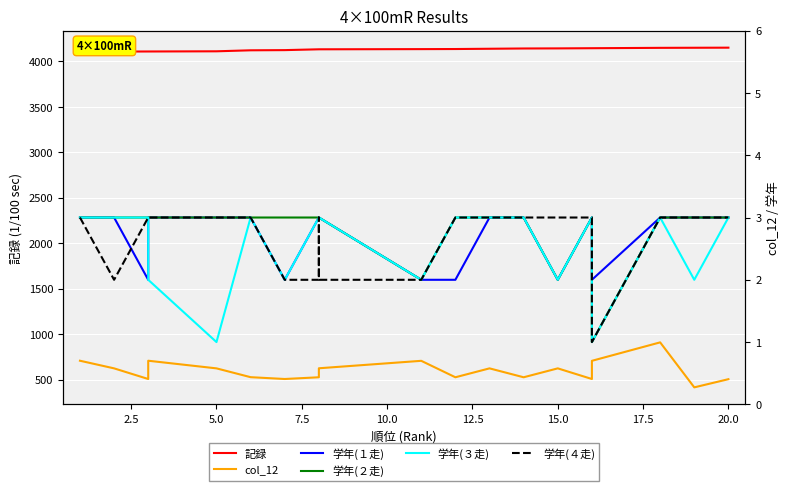

What is the maximum value for col_12?

910